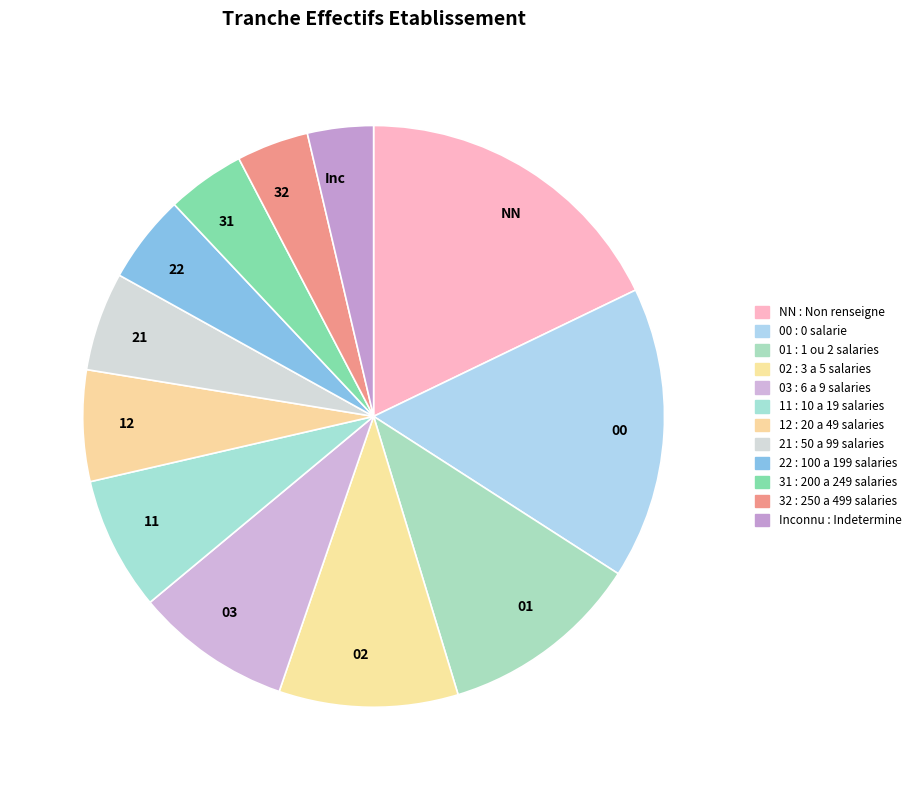

How many slices are in this pie chart?

12